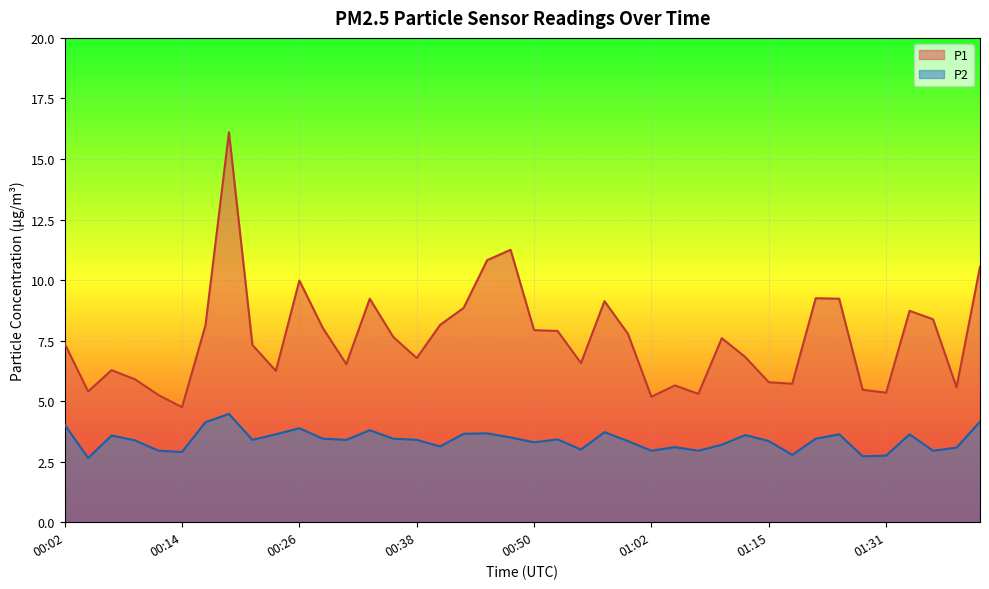

What is the sum of all P1 values?

303.9